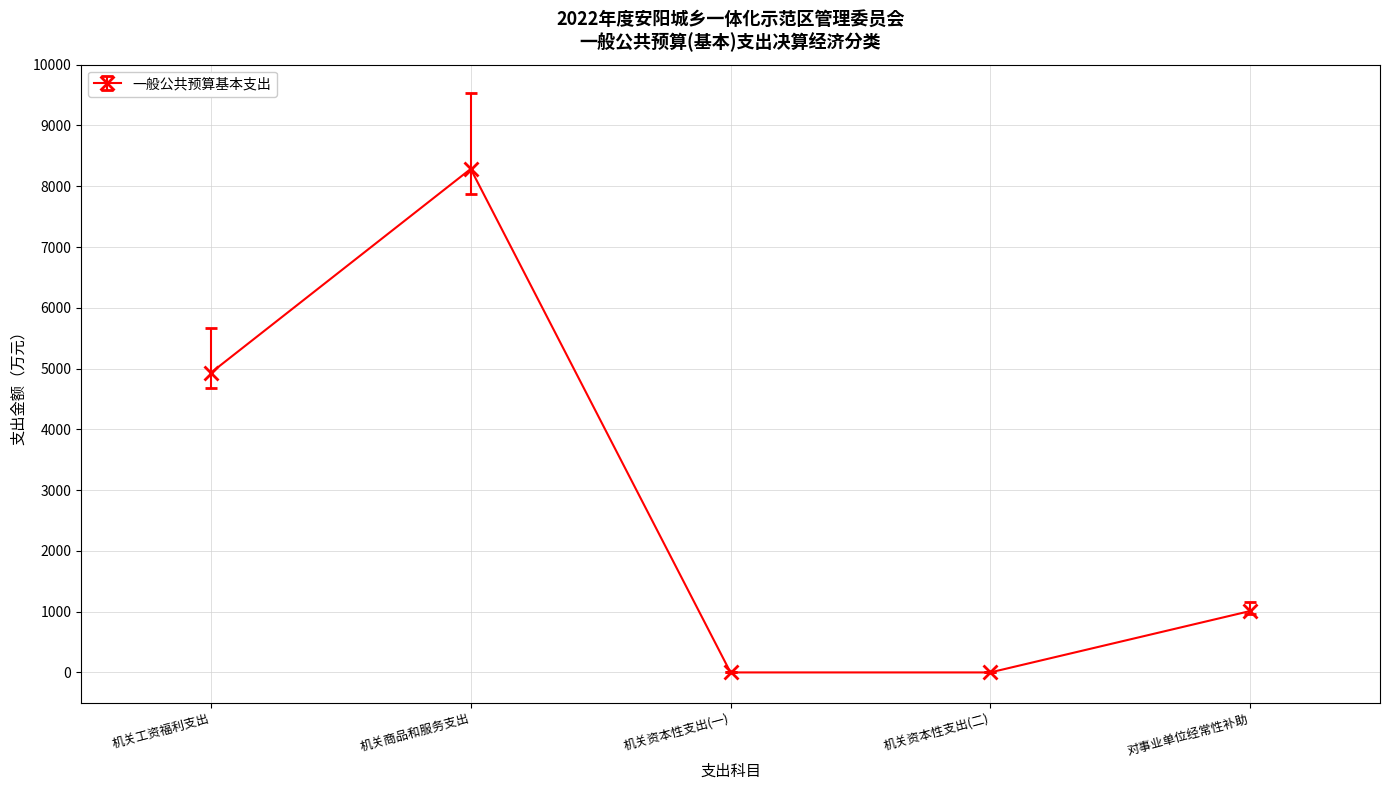

Where is the data nearest to the value 4142?

机关工资福利支出